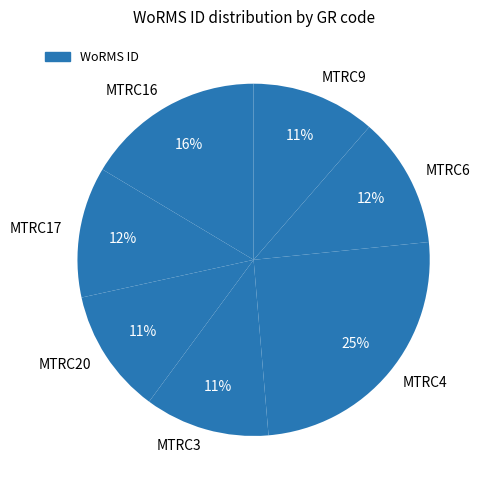

What percentage is the MTRC3 slice, to the nearest percent?

11%